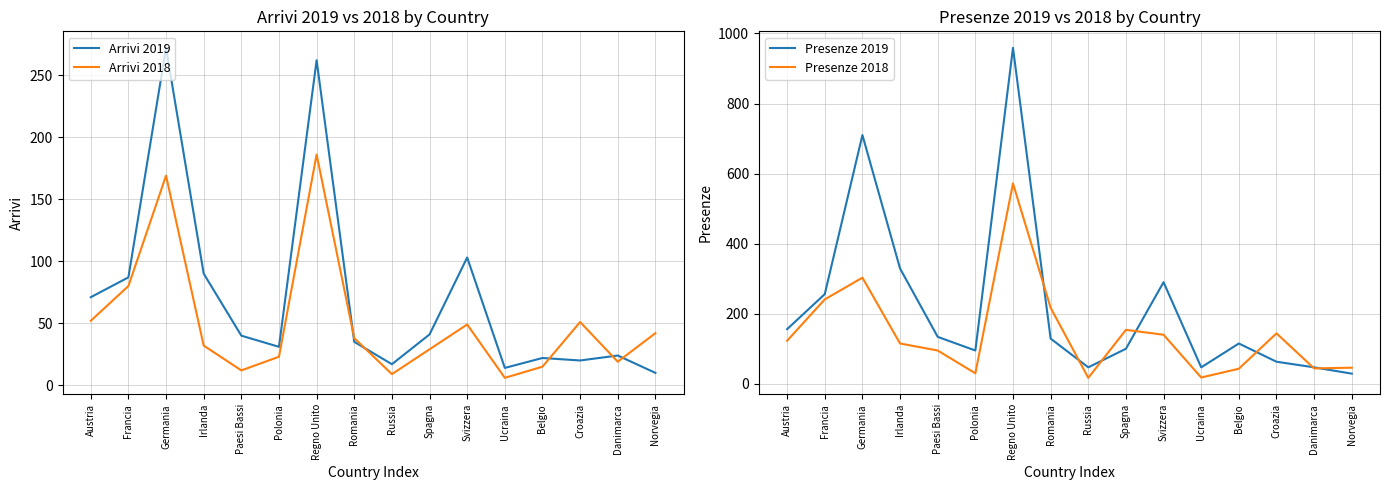

Which series has the widest spread of values?

Presenze 2019